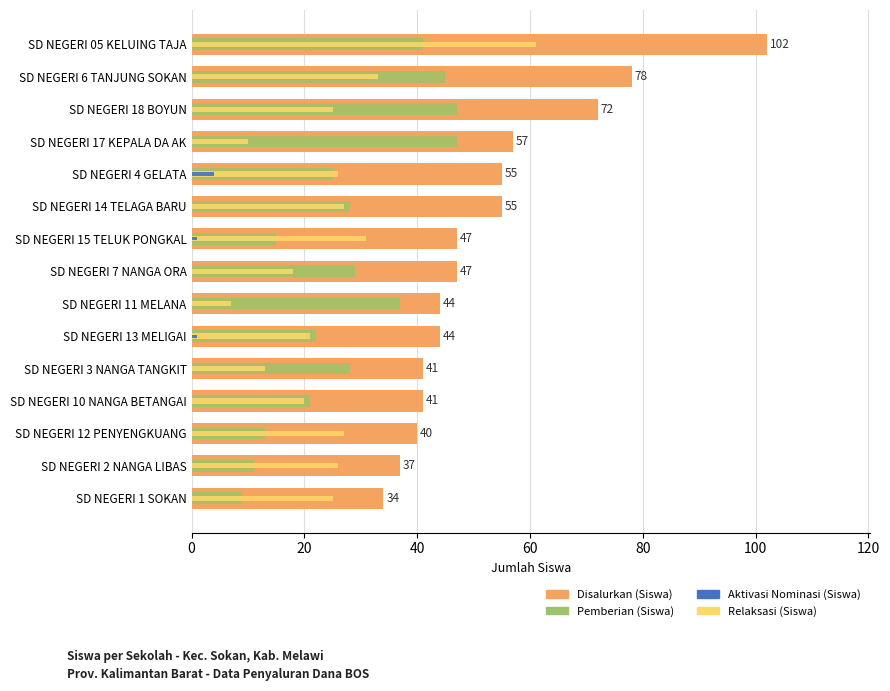

What is the total value across all series at SD NEGERI 2 NANGA LIBAS?

74